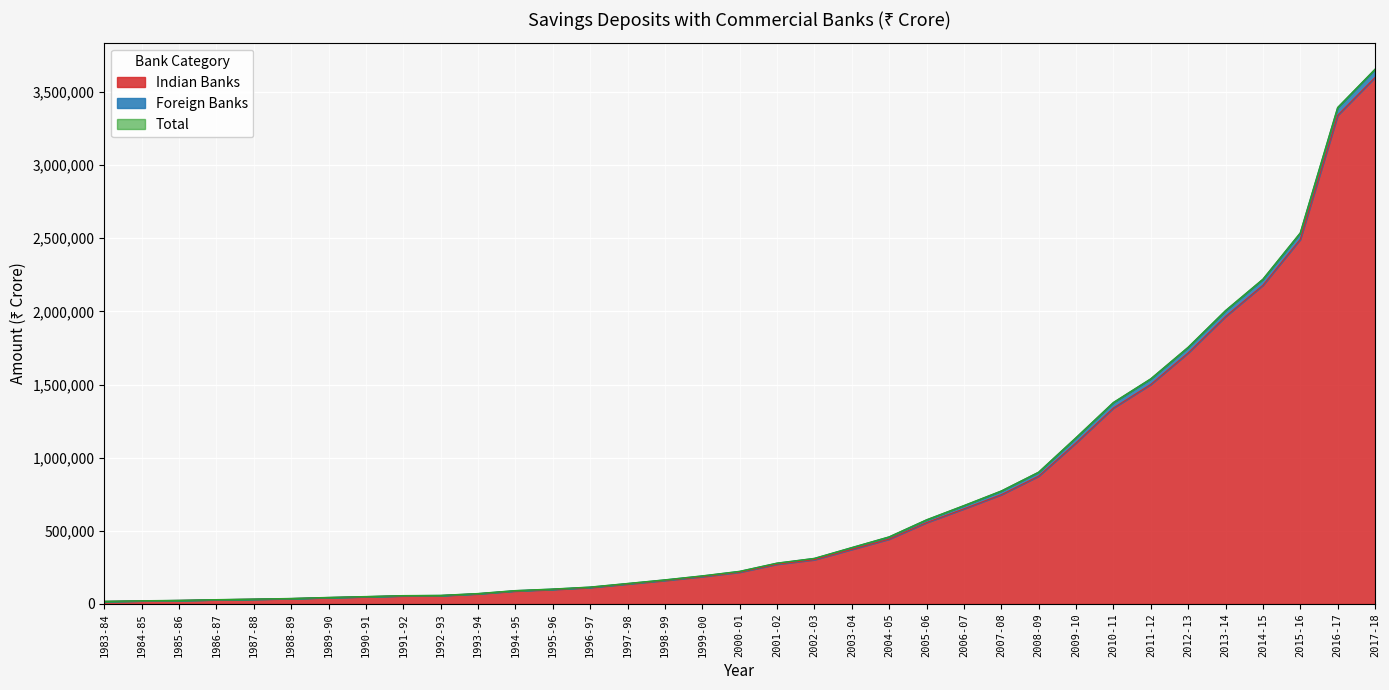

What position from the right is 1983-84?

35